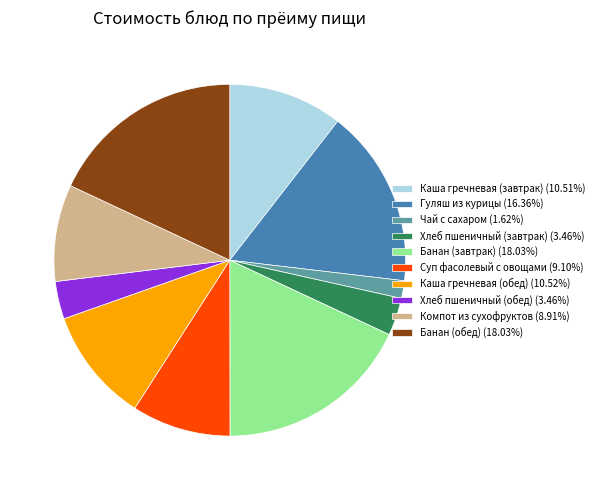

Count the number of slices in the pie.

10